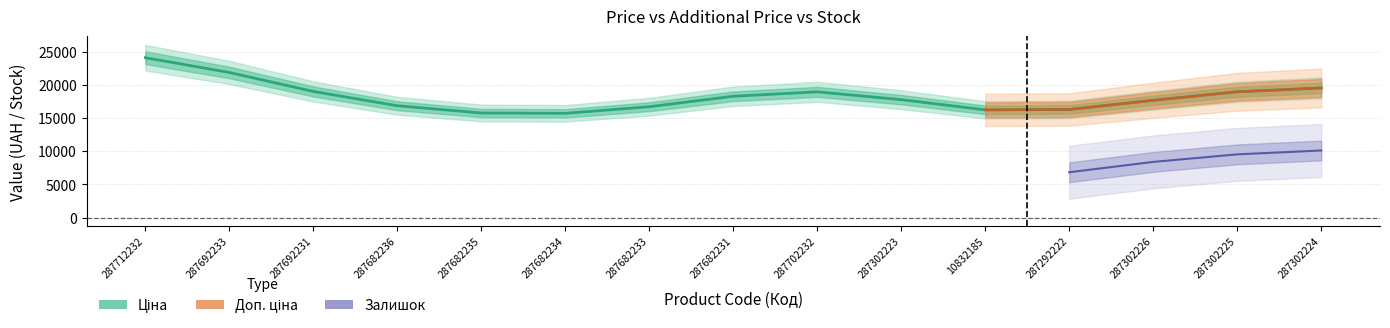

How many lines are shown in the chart?

3